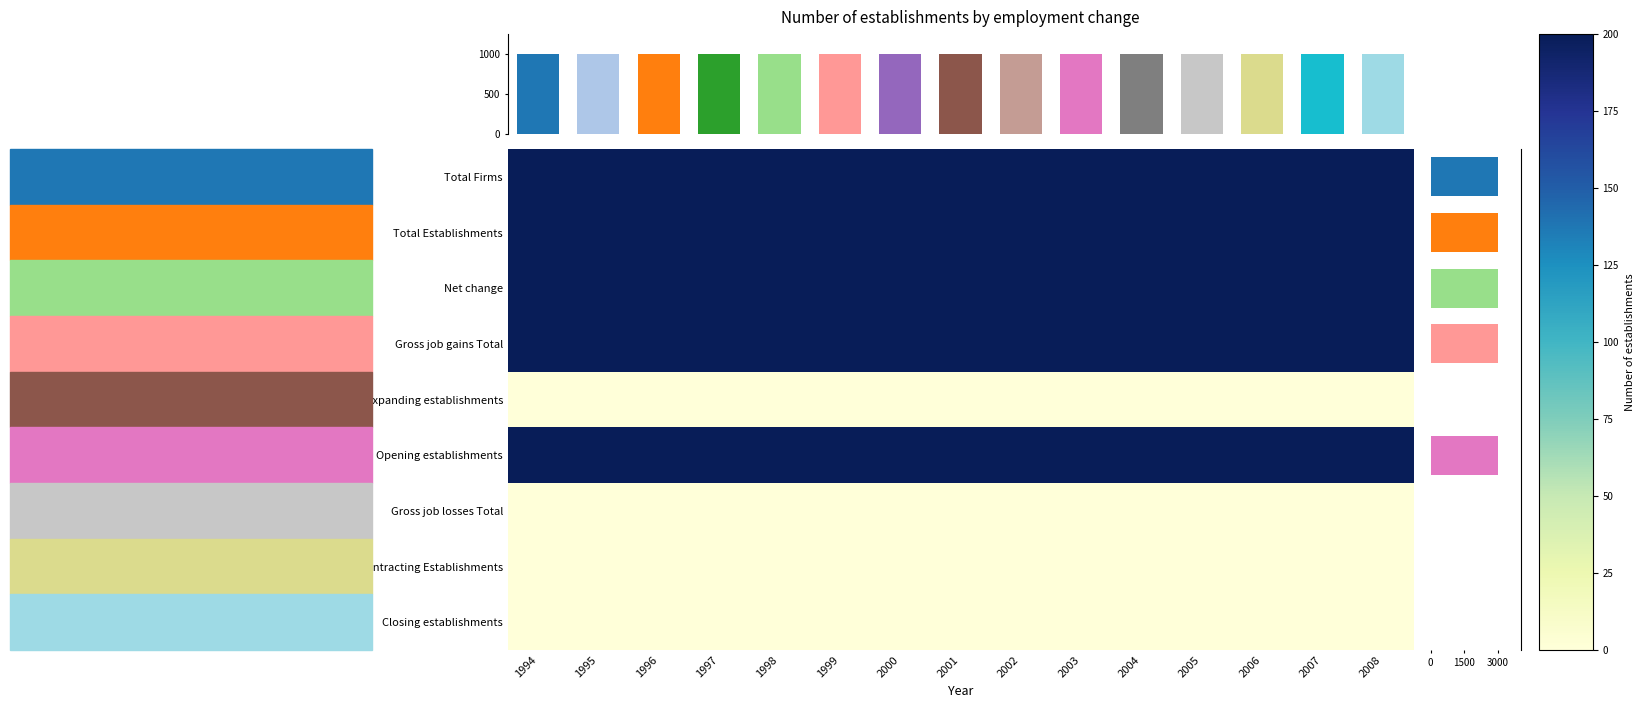

True or false: Net change has a value of 133 at 2007.

False